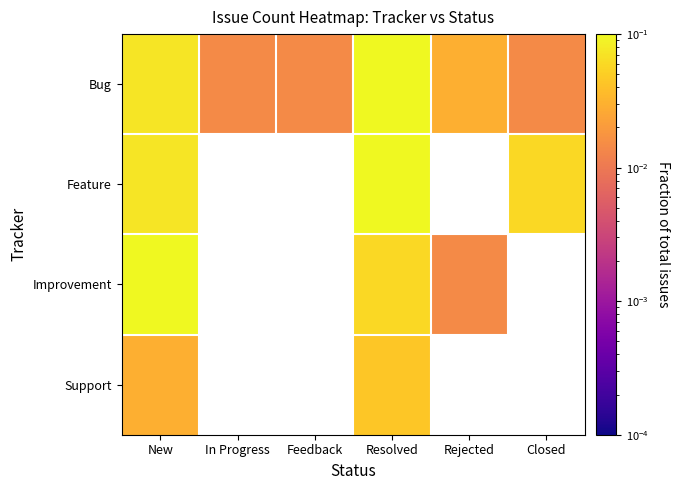

True or false: Bug has a value of 0.0 at Closed.

True